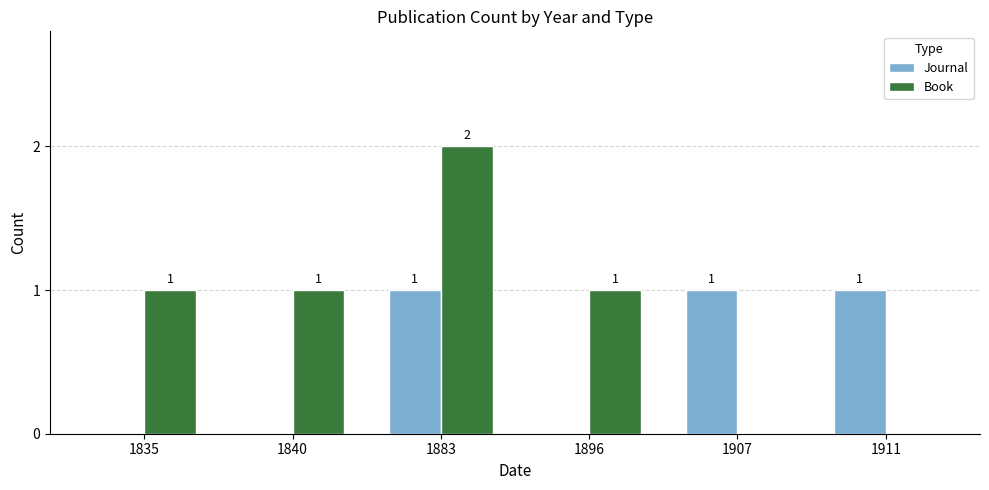

Is the value of Journal at 1835 greater than the value of Book at 1840?

No